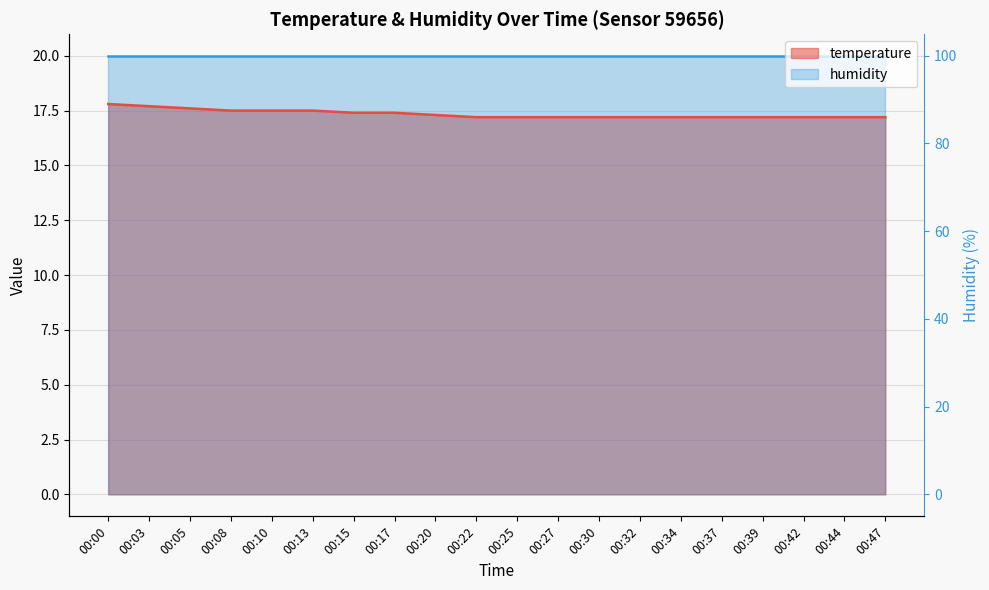

What is the ratio of the value at 00:25 to the value at 00:34?

1.0